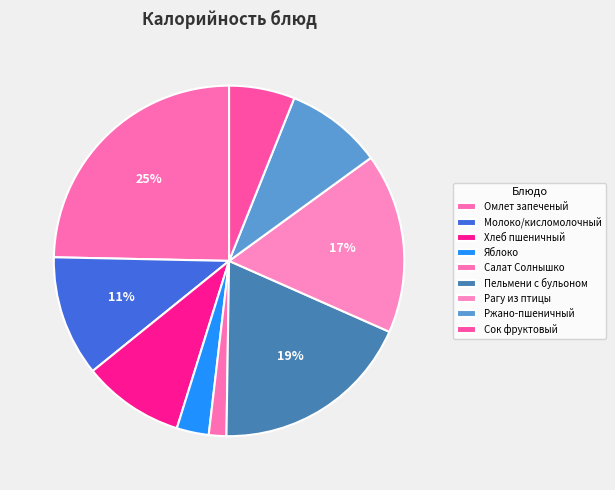

To the nearest percent, what percentage of the pie is Молоко/кисломолочный?

11%